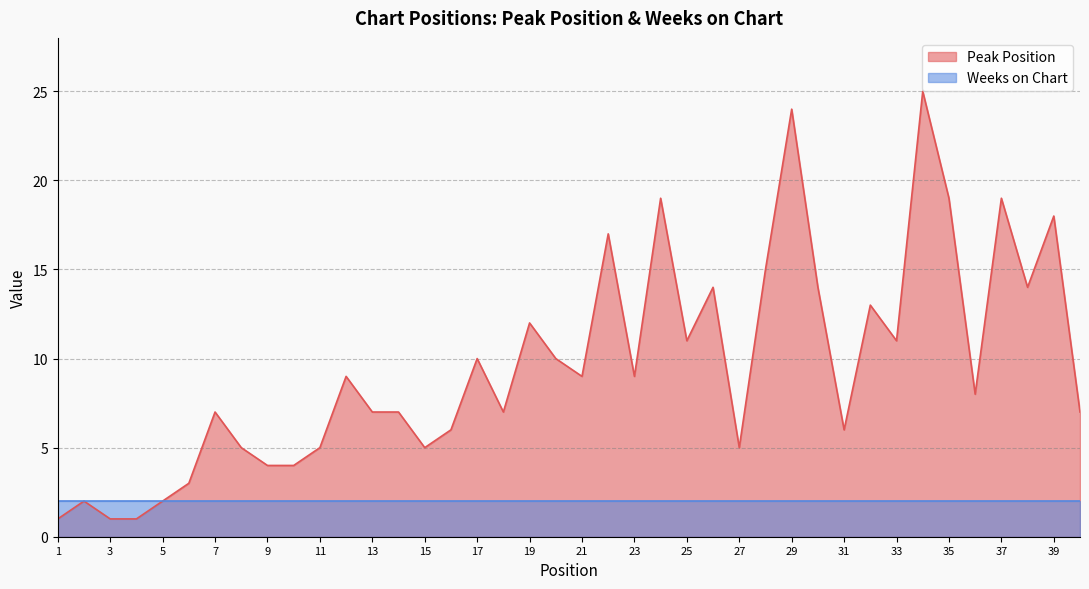

Which has a higher value, 30 or 24?

24